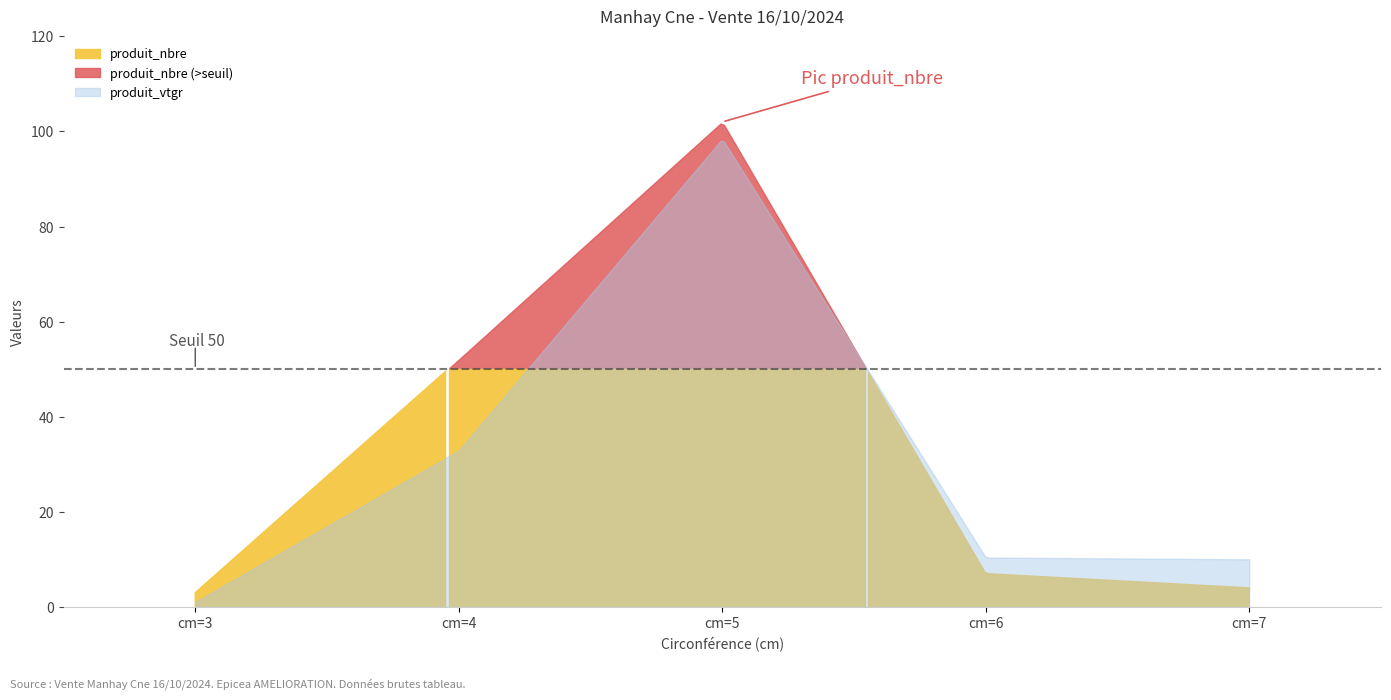

At which category is the sum across all series the highest?

cm=5